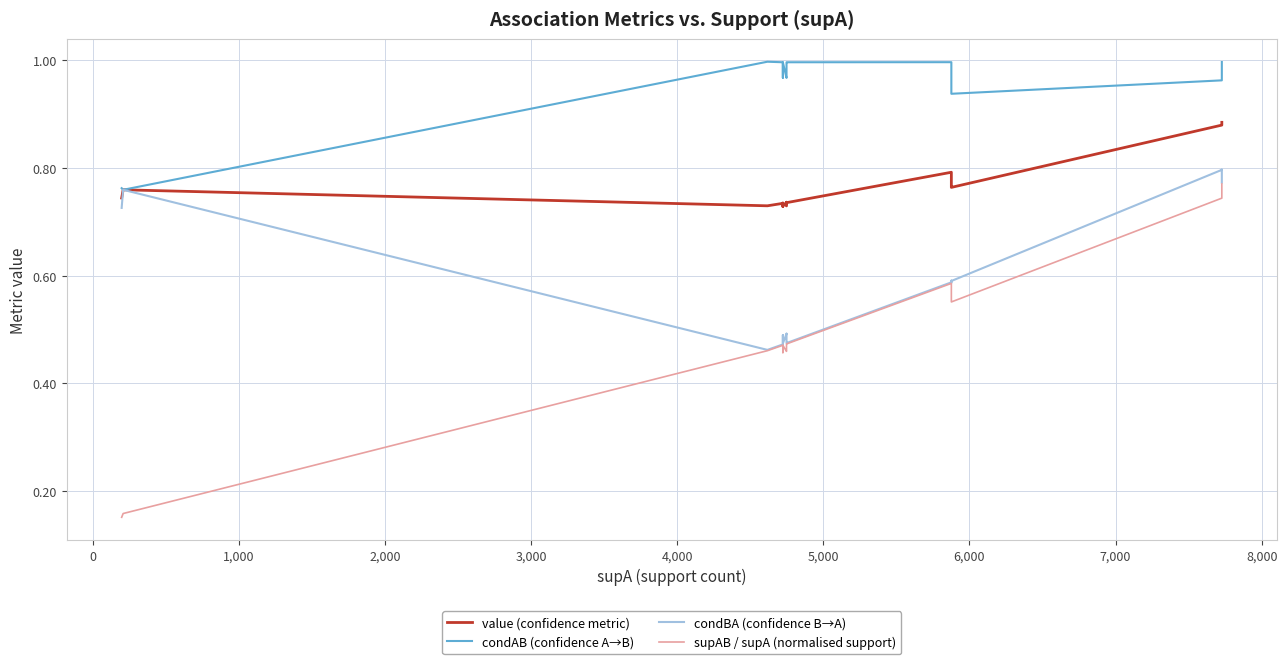

What are all the series names shown in the legend?

value (confidence metric), condAB (confidence A→B), condBA (confidence B→A), supAB / supA (normalised support)